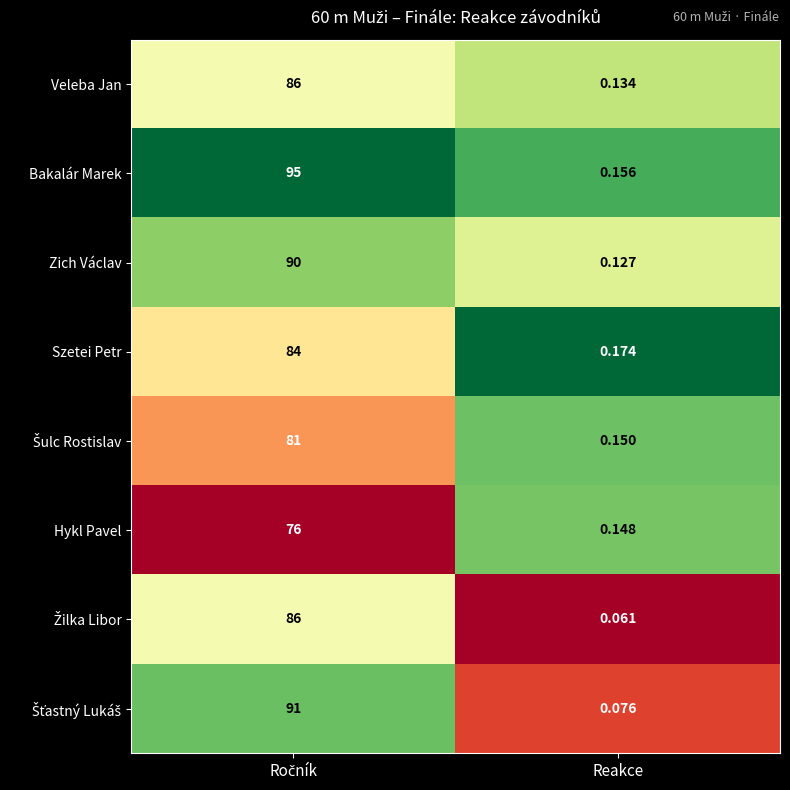

Which series has the largest total across all categories?

Bakalár Marek